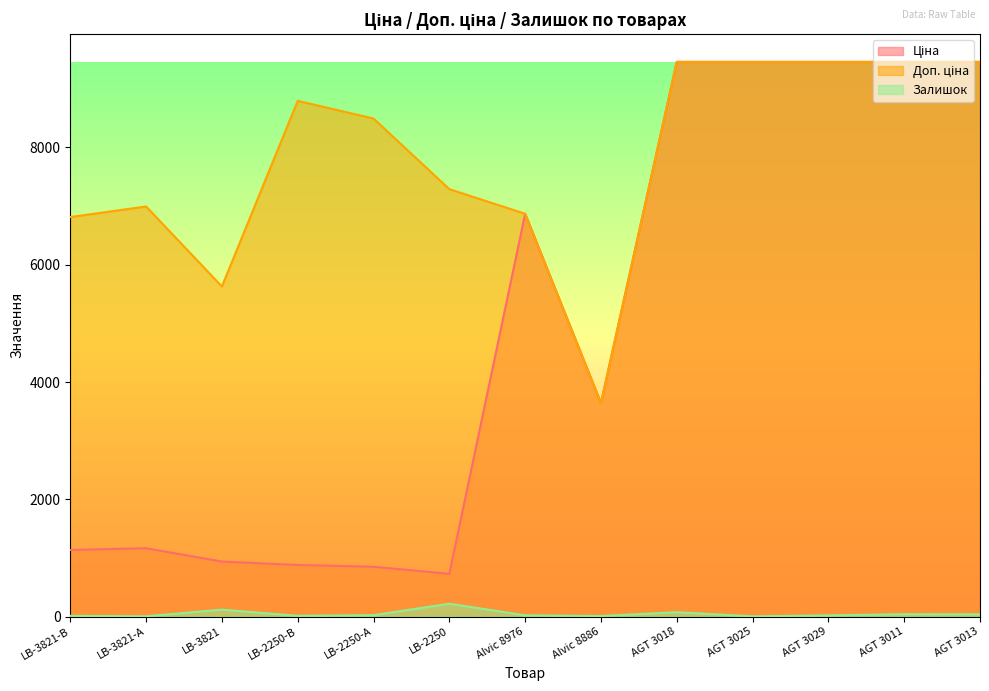

True or false: Доп. ціна and Залишок cross at least once.

False